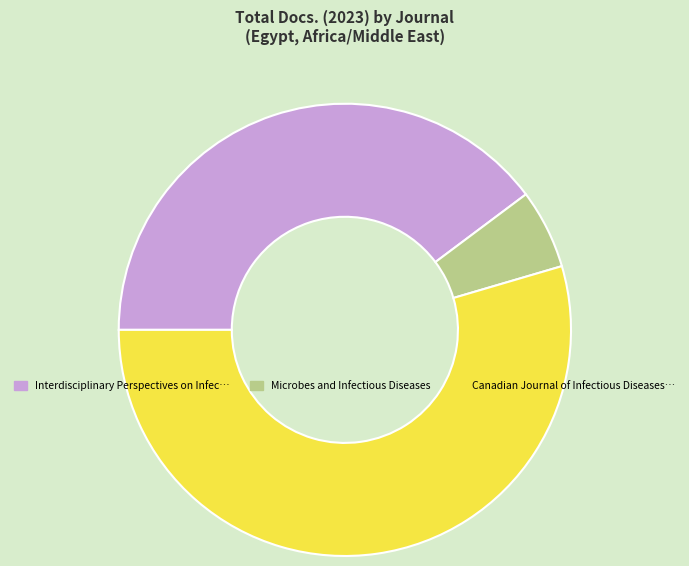

Is there a majority slice in this chart?

Yes